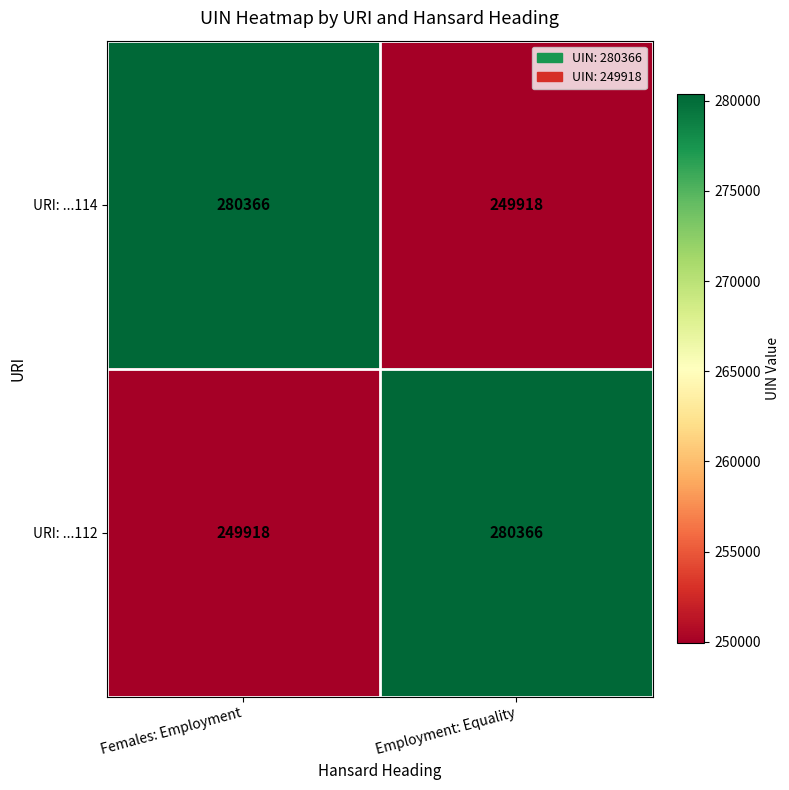

Read the URI: ...114 value at Employment: Equality, to the nearest 50.

249900